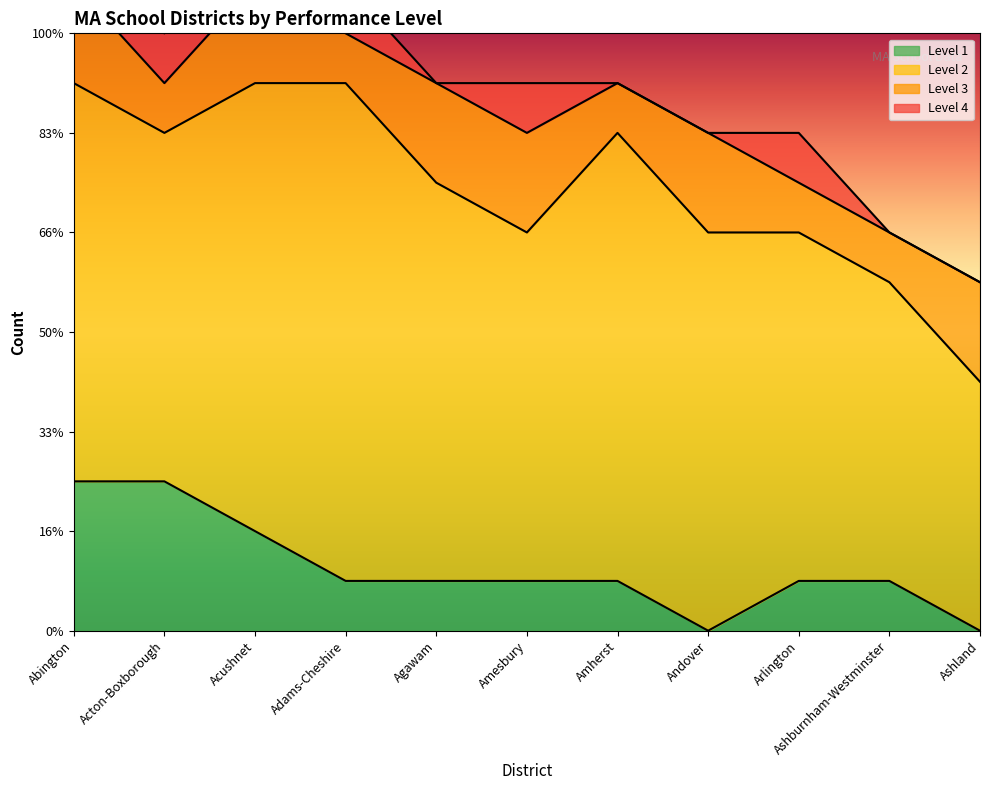

Rank the categories by Level 4 value from lowest to highest.

Abington, Acushnet, Agawam, Amherst, Andover, Ashburnham-Westminster, Ashland, Acton-Boxborough, Adams-Cheshire, Amesbury, Arlington